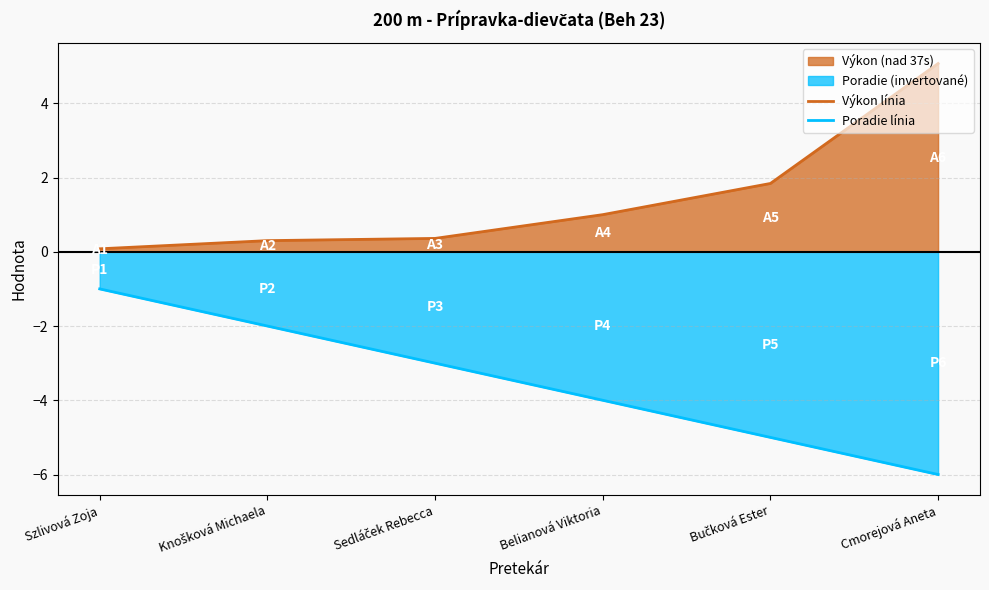

At Cmorejová Aneta, list the series in order from smallest to largest.

Poradie línia, Výkon línia